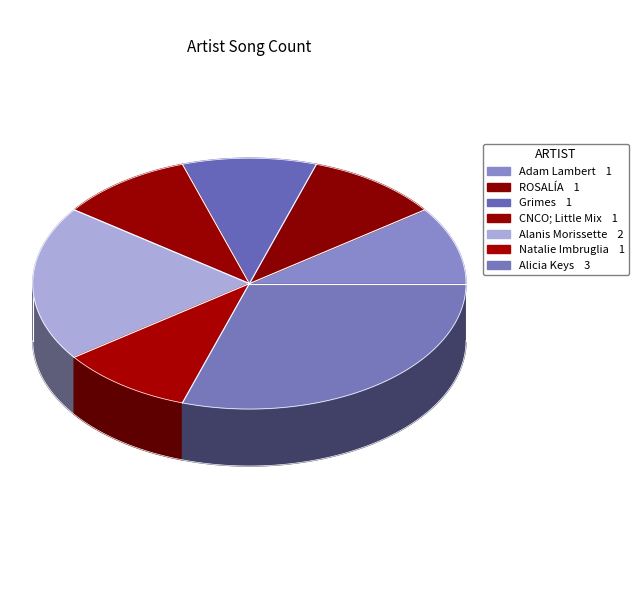

Between Alanis Morissette and Natalie Imbruglia, which is larger?

Alanis Morissette